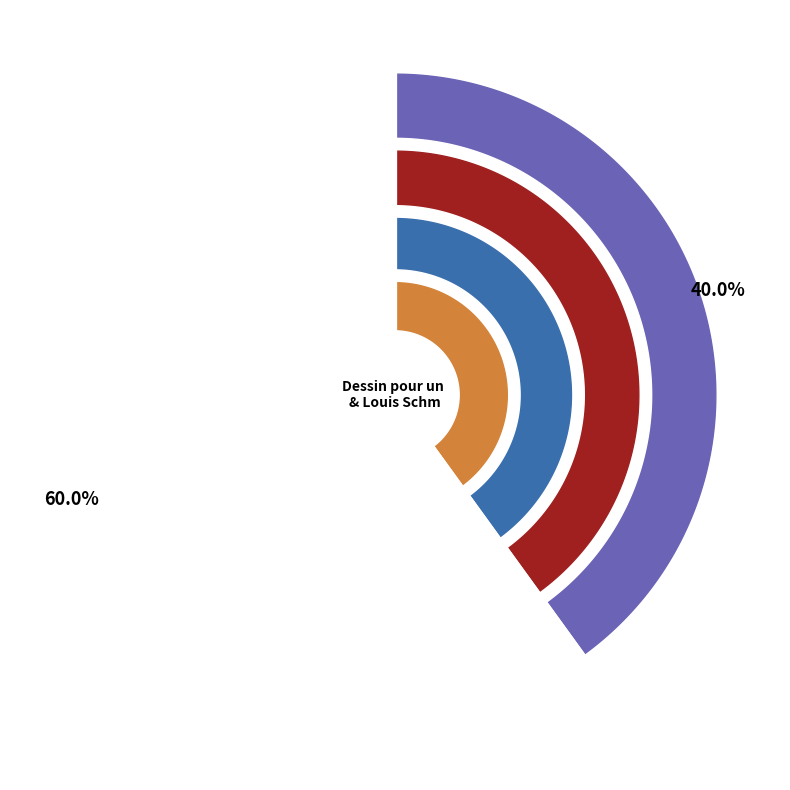

Rank the categories by value from highest to lowest.

Louis Schmidt, Dessin pour un immeuble de rapport